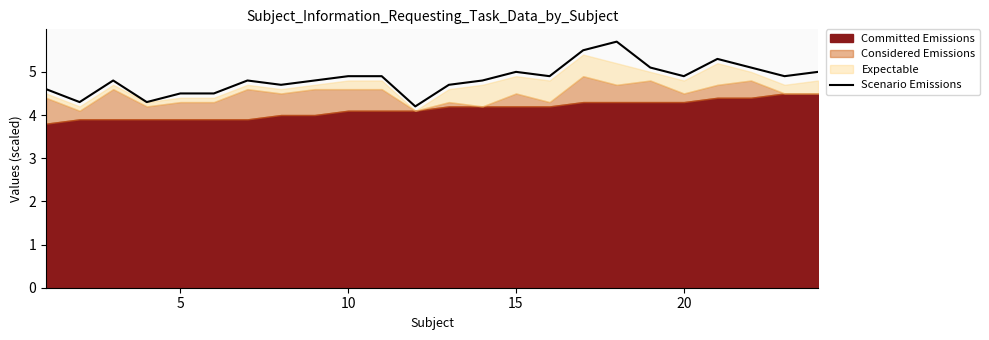

Does the chart display data point markers on the line(s)?

No